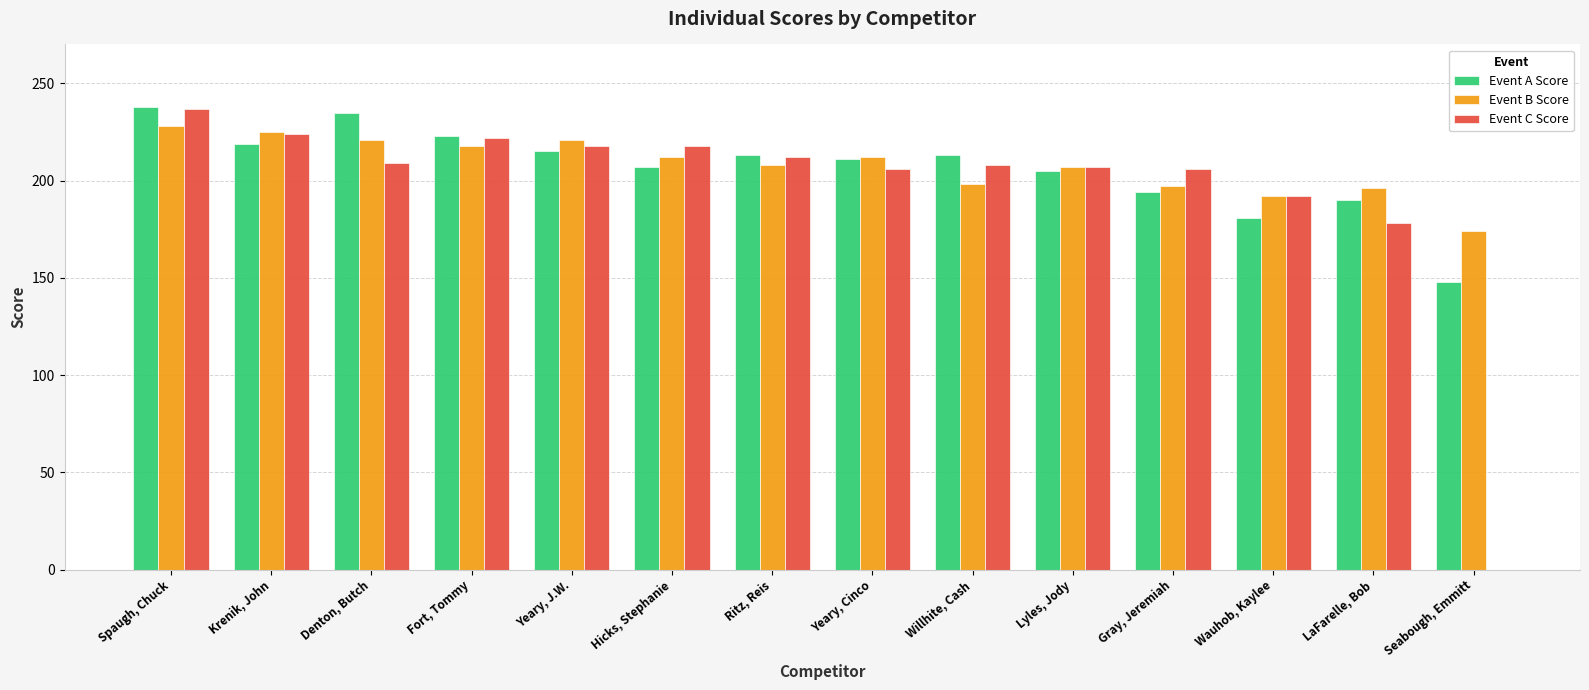

At which category is the sum across all series the highest?

Spaugh, Chuck